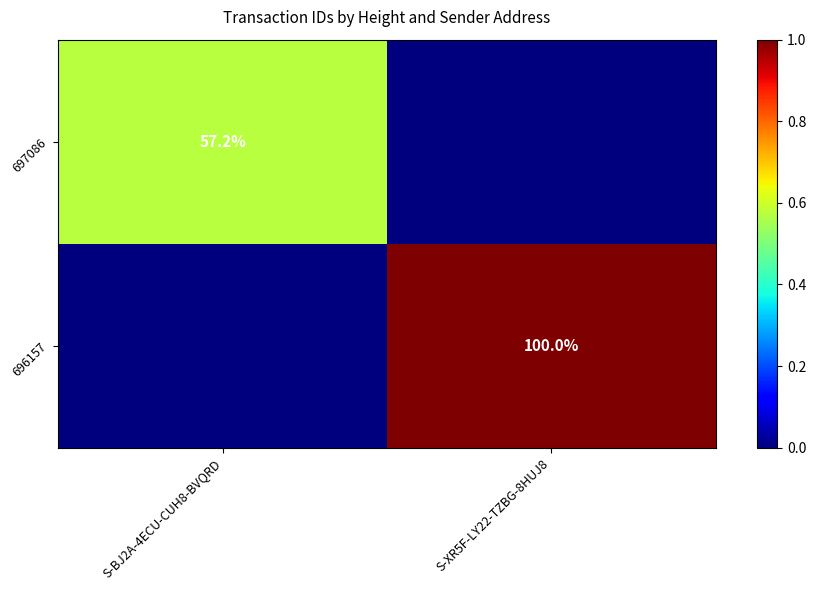

Is it true that 696157 equals 100.0 at S-XR5F-LY22-TZBG-8HUJ8?

True